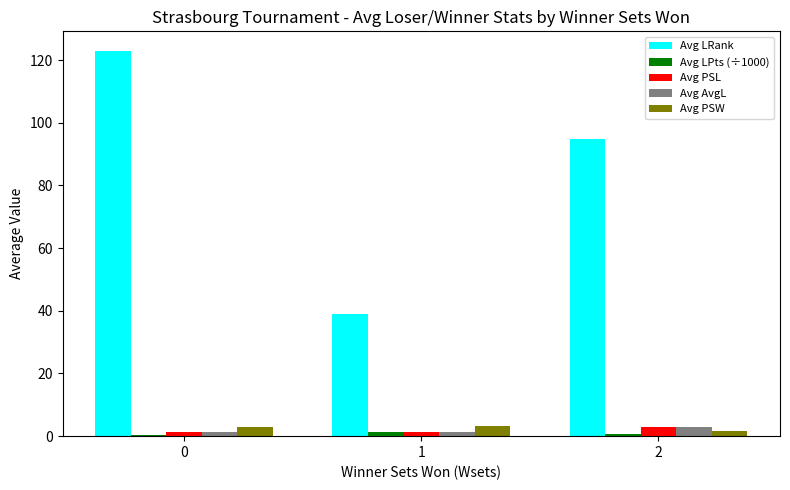

What is the sum of all Avg PSW values?

8.0